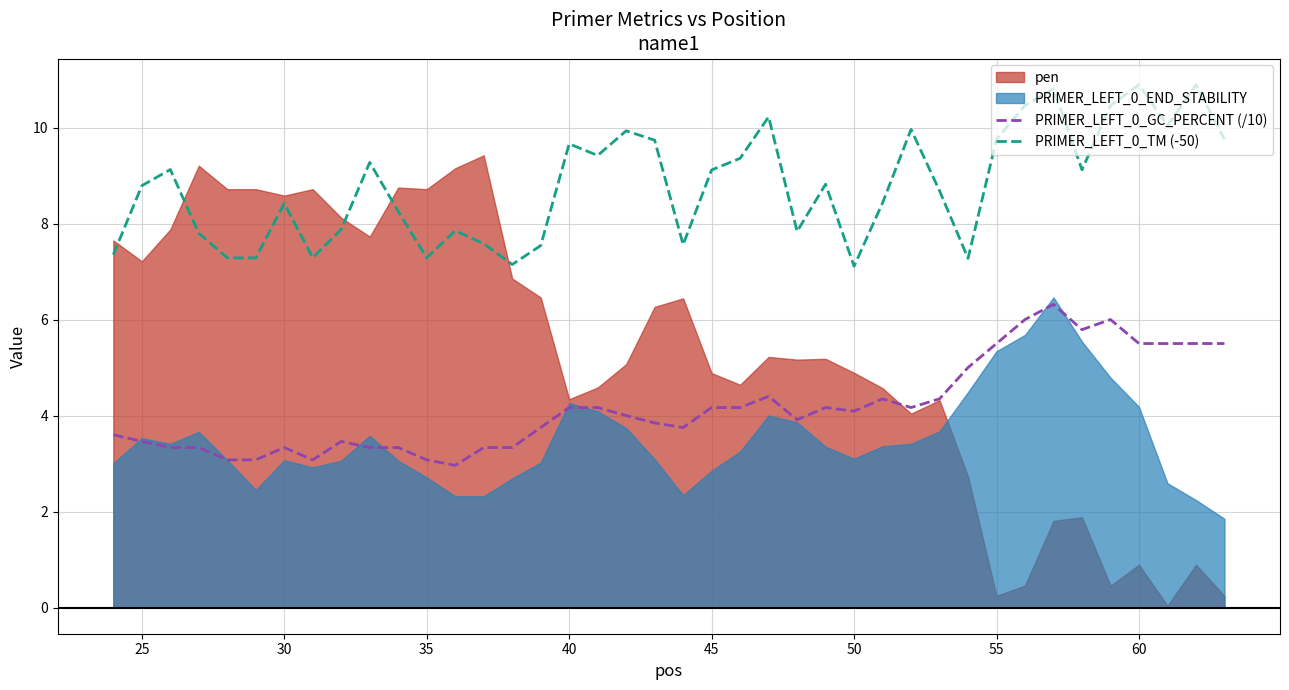

What is the lowest value of the PRIMER_LEFT_0_GC_PERCENT (/10) series?

3.0